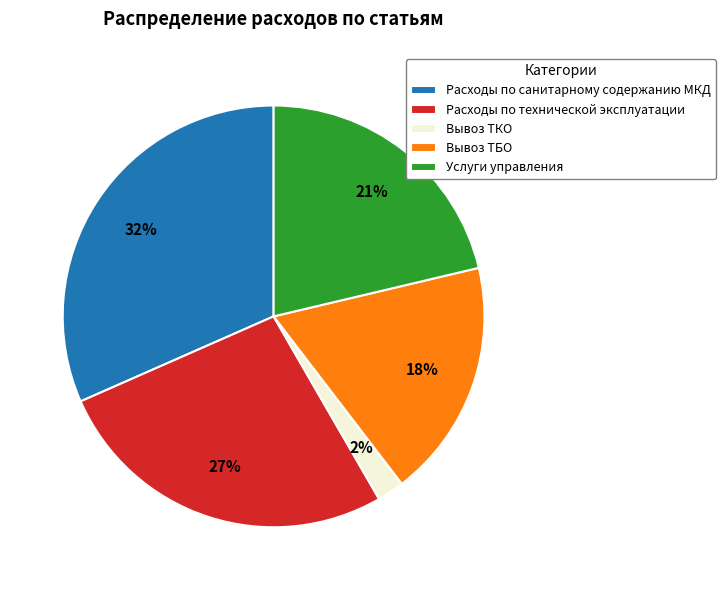

The Расходы по санитарному содержанию МКД slice represents 26% of the pie. True or false?

False